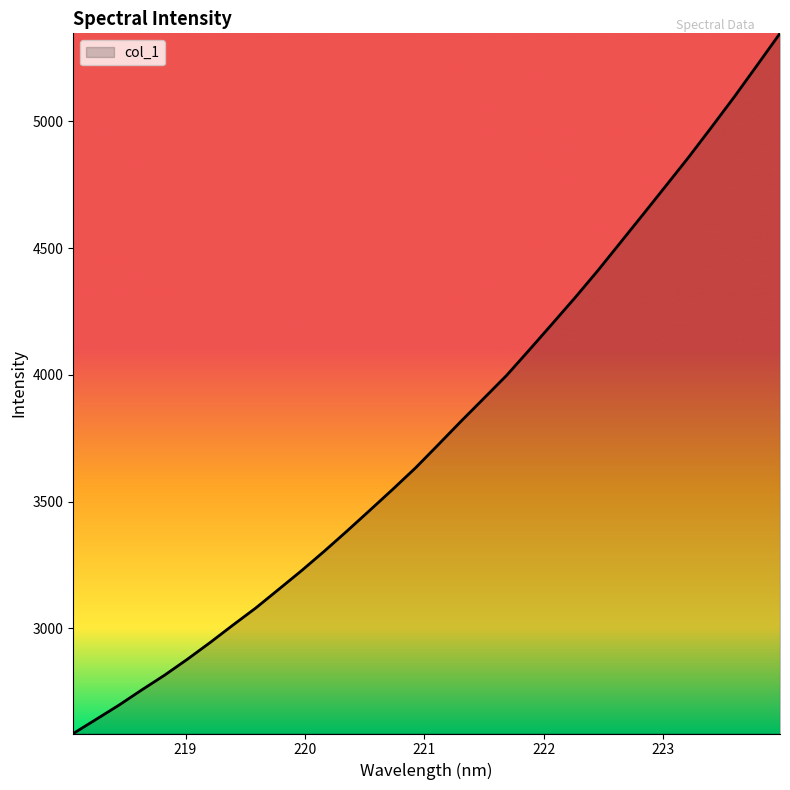

What is the smallest value displayed?

2585.4